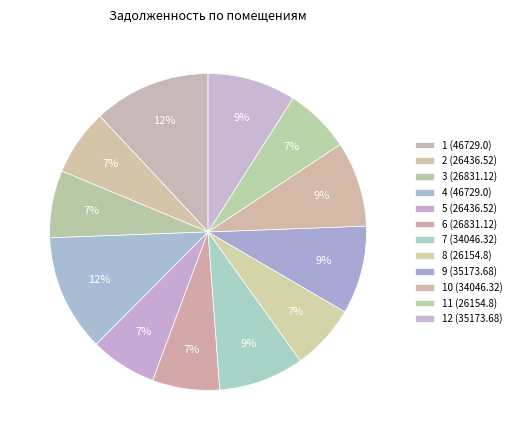

What percentage is the 8 (26154.8) slice, to the nearest percent?

7%